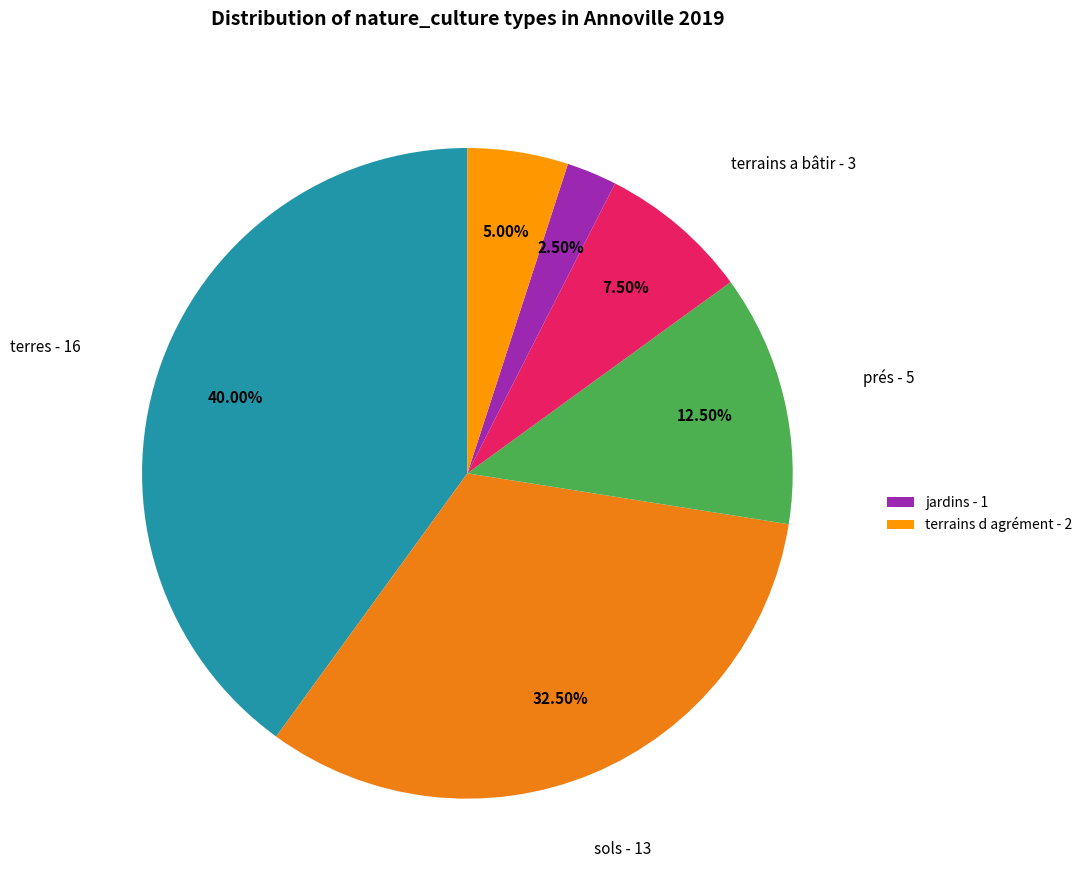

Rank the categories by value from lowest to highest.

jardins, terrains d agrément, terrains a bâtir, prés, sols, terres